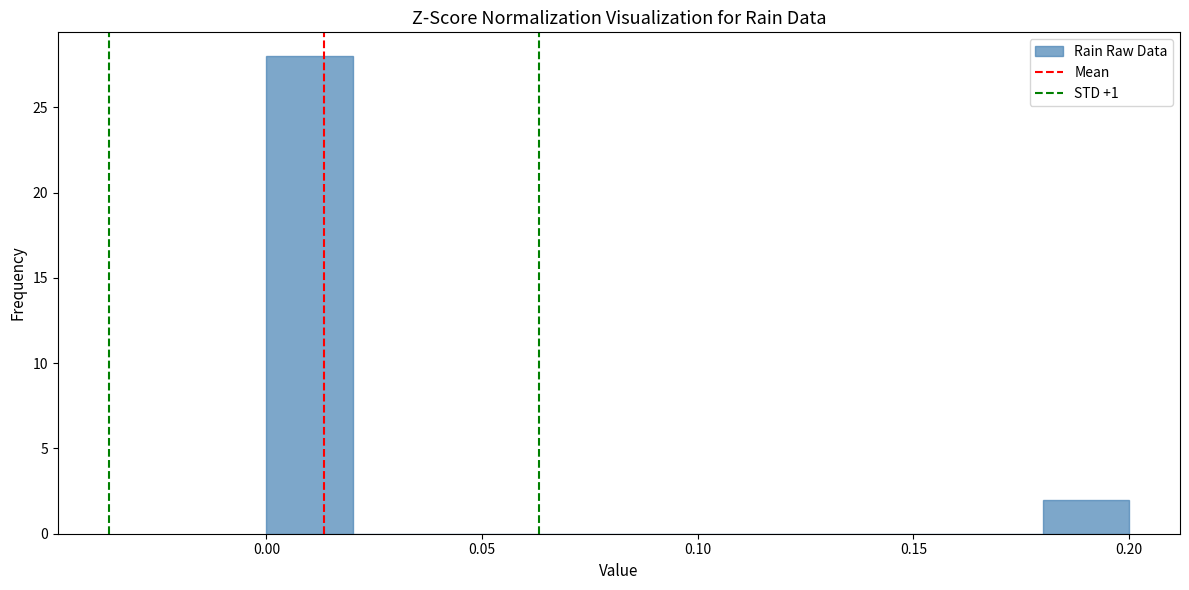

Which range on the x-axis has the tallest bar?

0.00 to 0.02